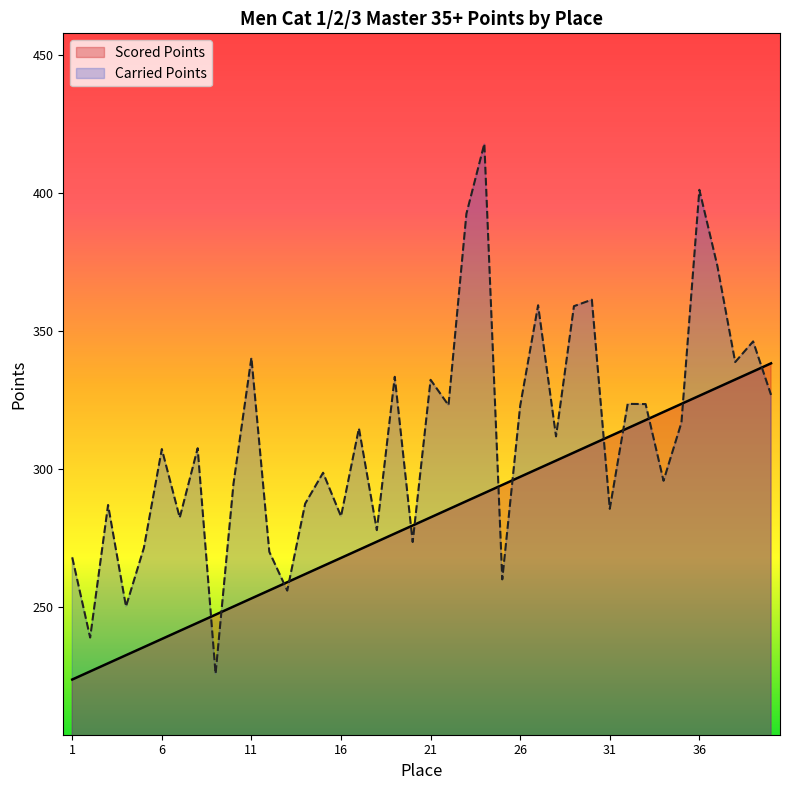

What is the total value across all series at 22?

608.5